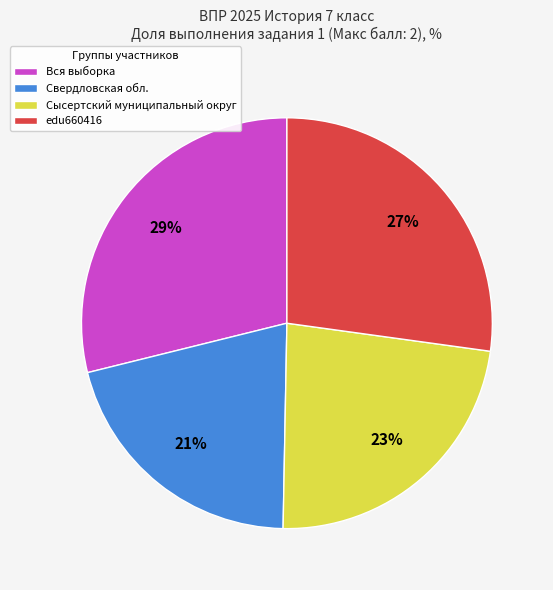

Do Сысертский муниципальный округ and Свердловская обл. together represent more than half of the pie?

No